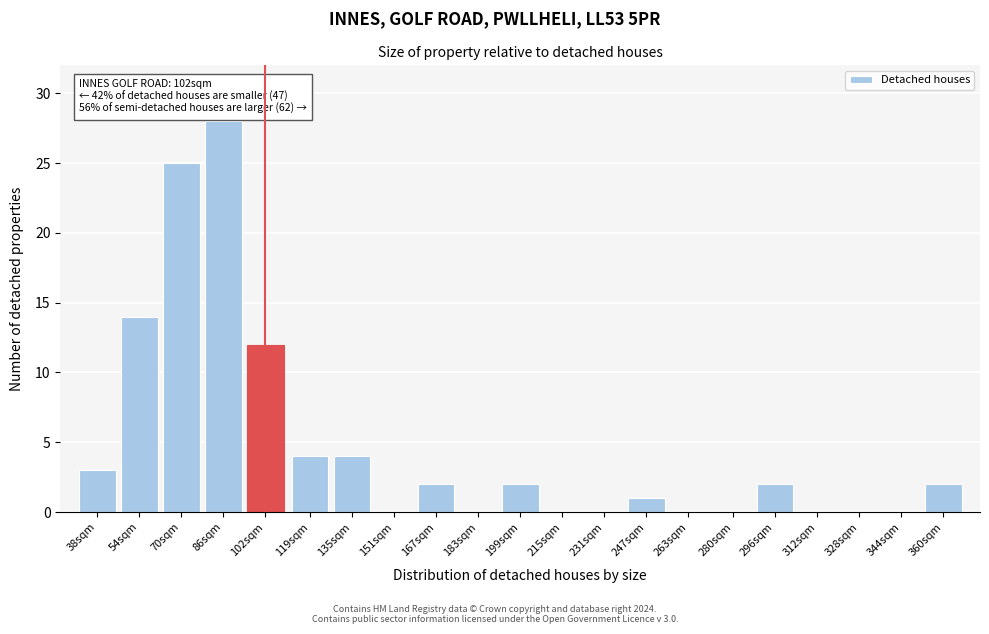

Reading right to left, extract all data points from this chart.

360sqm=2	344sqm=0	328sqm=0	312sqm=0	296sqm=2	280sqm=0	263sqm=0	247sqm=1	231sqm=0	215sqm=0	199sqm=2	183sqm=0	167sqm=2	151sqm=0	135sqm=4	119sqm=4	102sqm=12	86sqm=28	70sqm=25	54sqm=14	38sqm=3